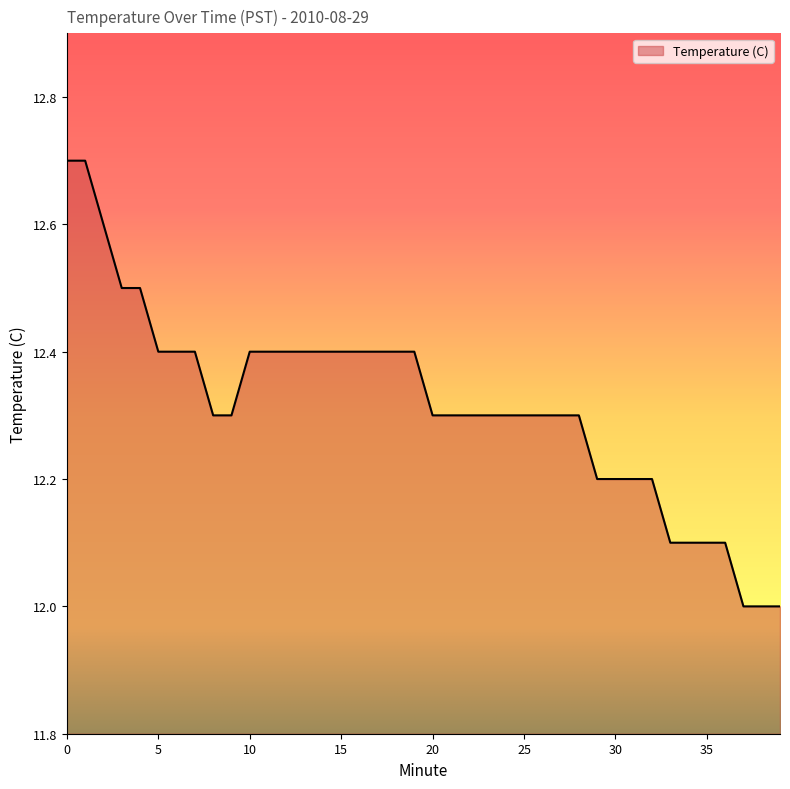

What is the difference between the maximum and minimum values?

0.7